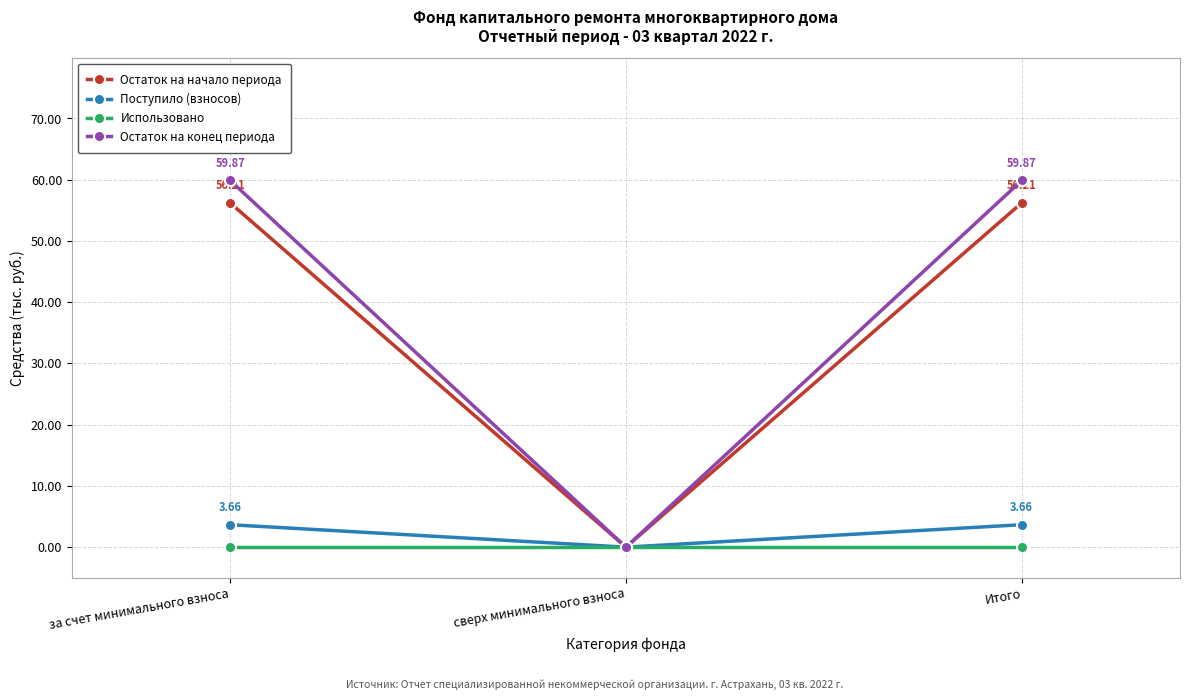

What is the difference between the maximum and minimum values in the Остаток на начало периода series?

56.2